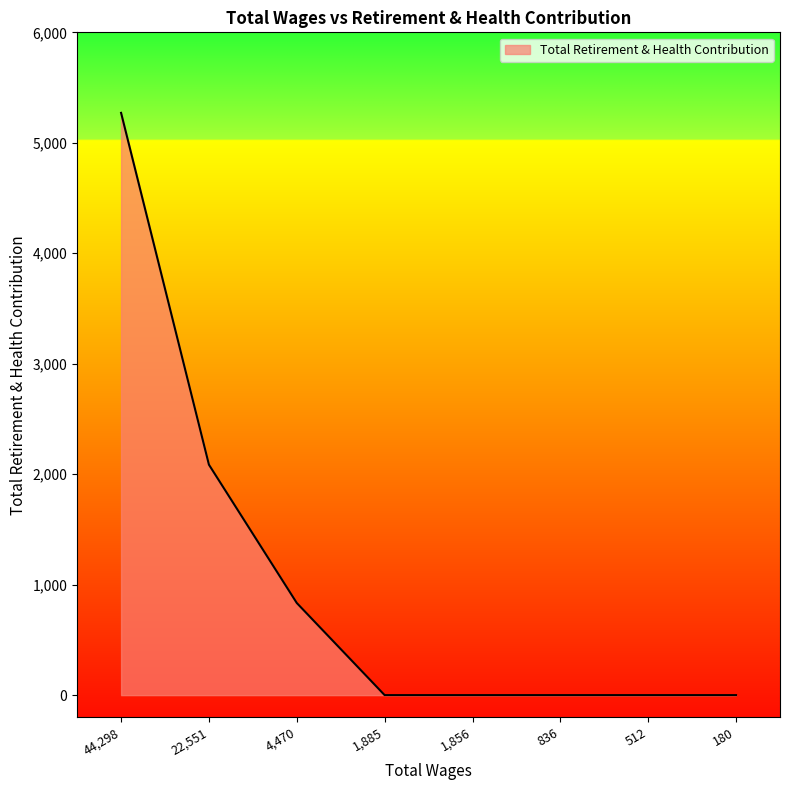

What is the maximum value shown in the chart?

5271